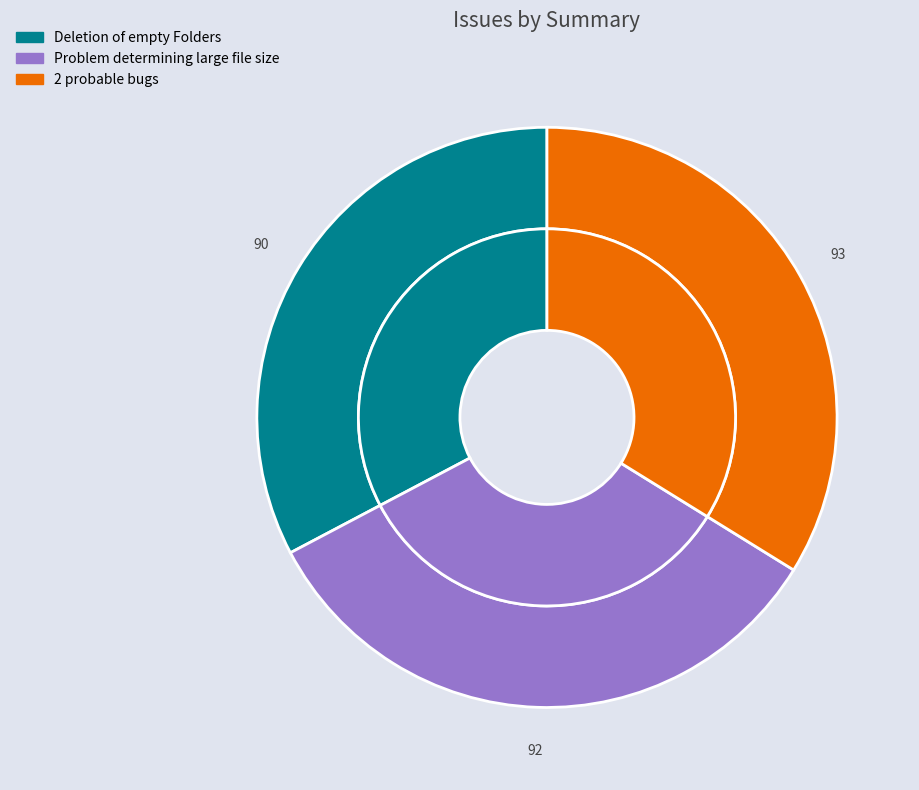

To the nearest percent, what portion does Deletion of empty Folders represent?

33%